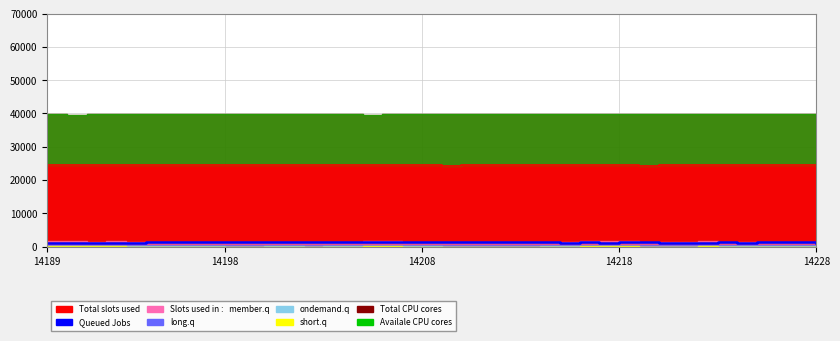

What is the value of the 11th point from the left?

1362